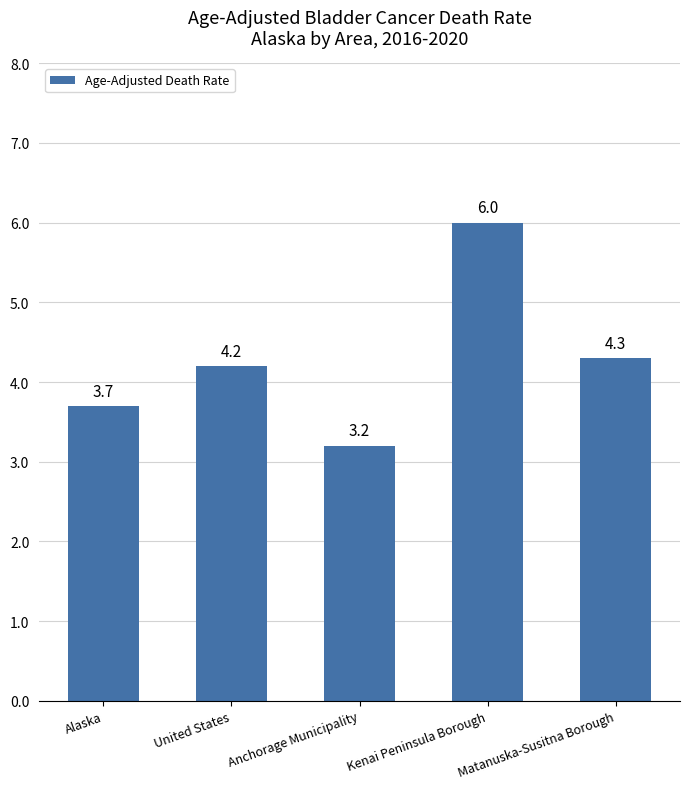

Which category has the lowest value across all series?

Anchorage Municipality